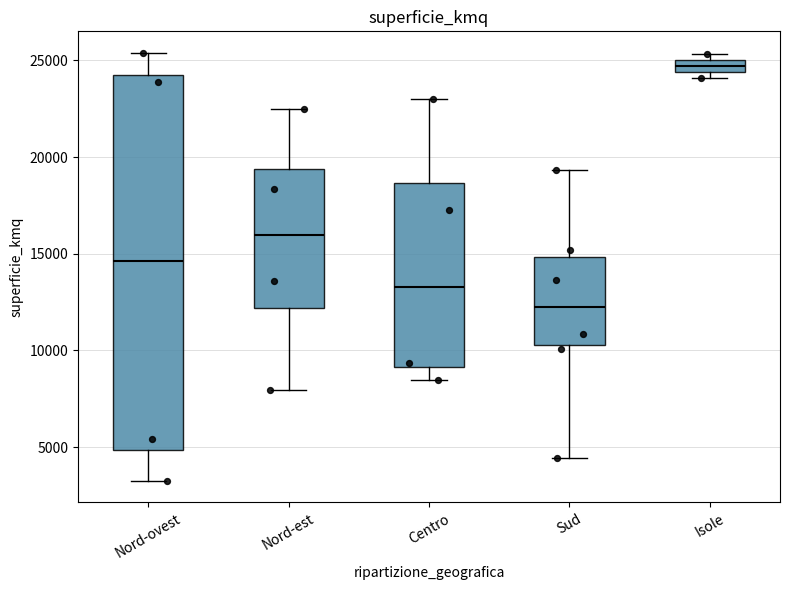

Which box's median line is the highest?

Isole